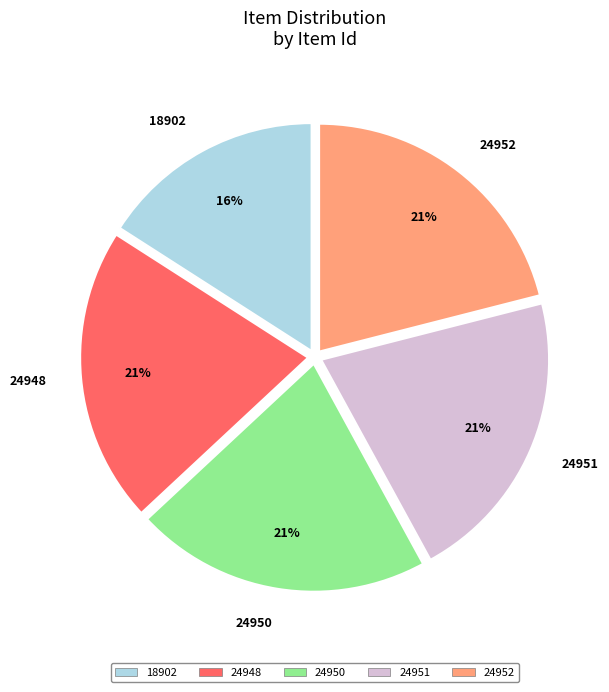

Is 24952 the majority of the pie?

No